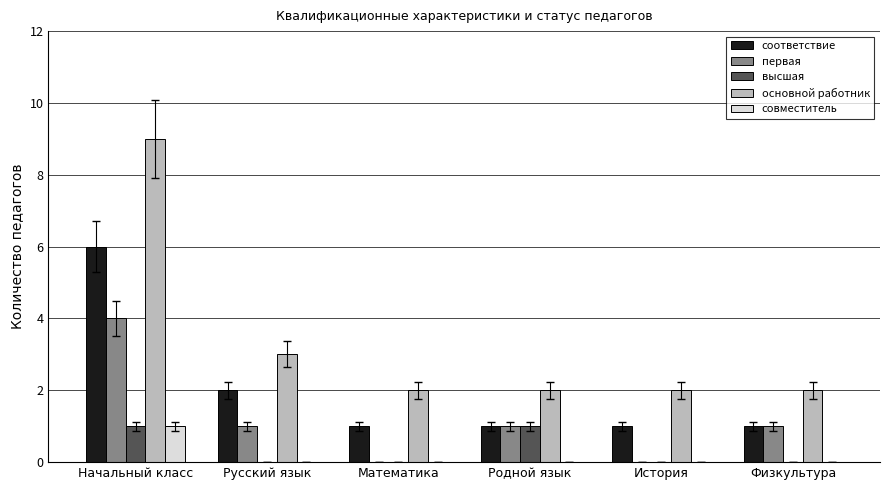

Reading right to left, transcribe all the data shown in this chart.

соответствие: 1	1	1	1	2	6
первая: 1	0	1	0	1	4
высшая: 0	0	1	0	0	1
основной работник: 2	2	2	2	3	9
совместитель: 0	0	0	0	0	1